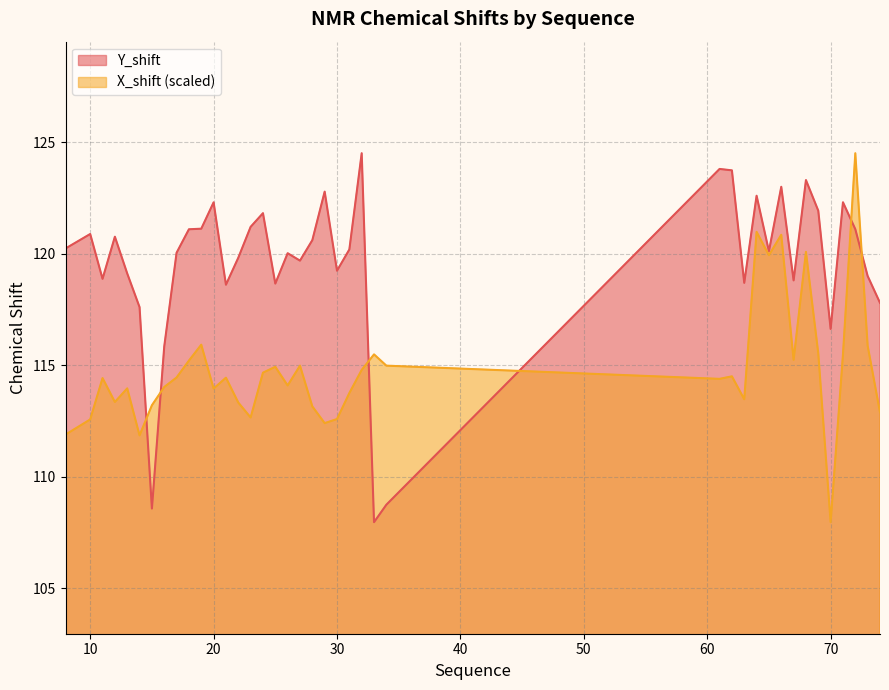

How many lines are shown in the chart?

2